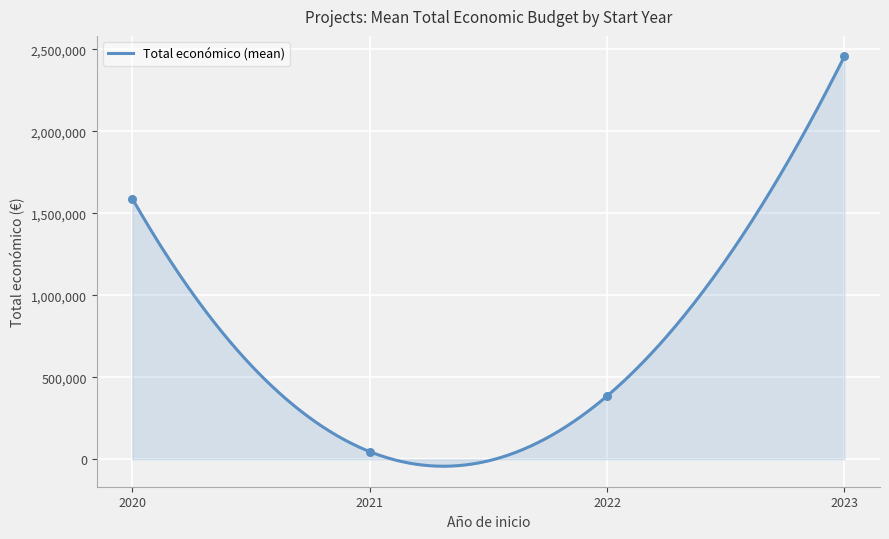

Between 2021 and 2021, which is larger?

2021